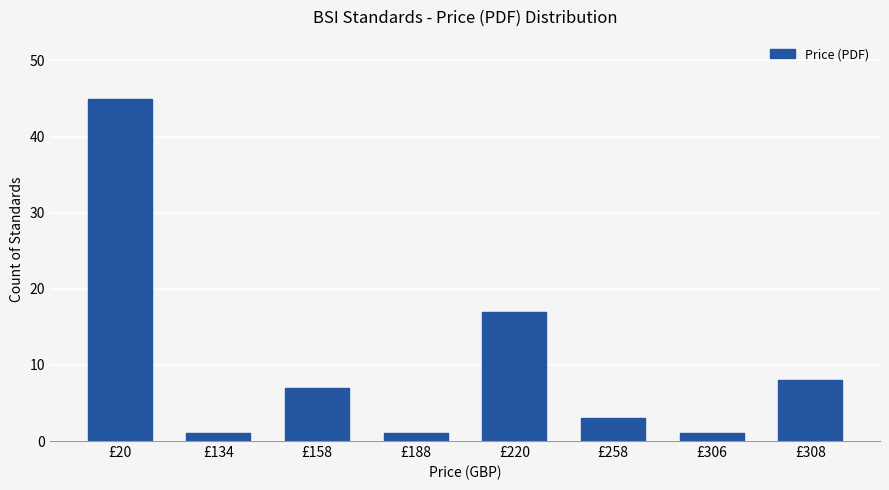

Reading left to right, list all the values displayed in this chart.

45	1	7	1	17	3	1	8